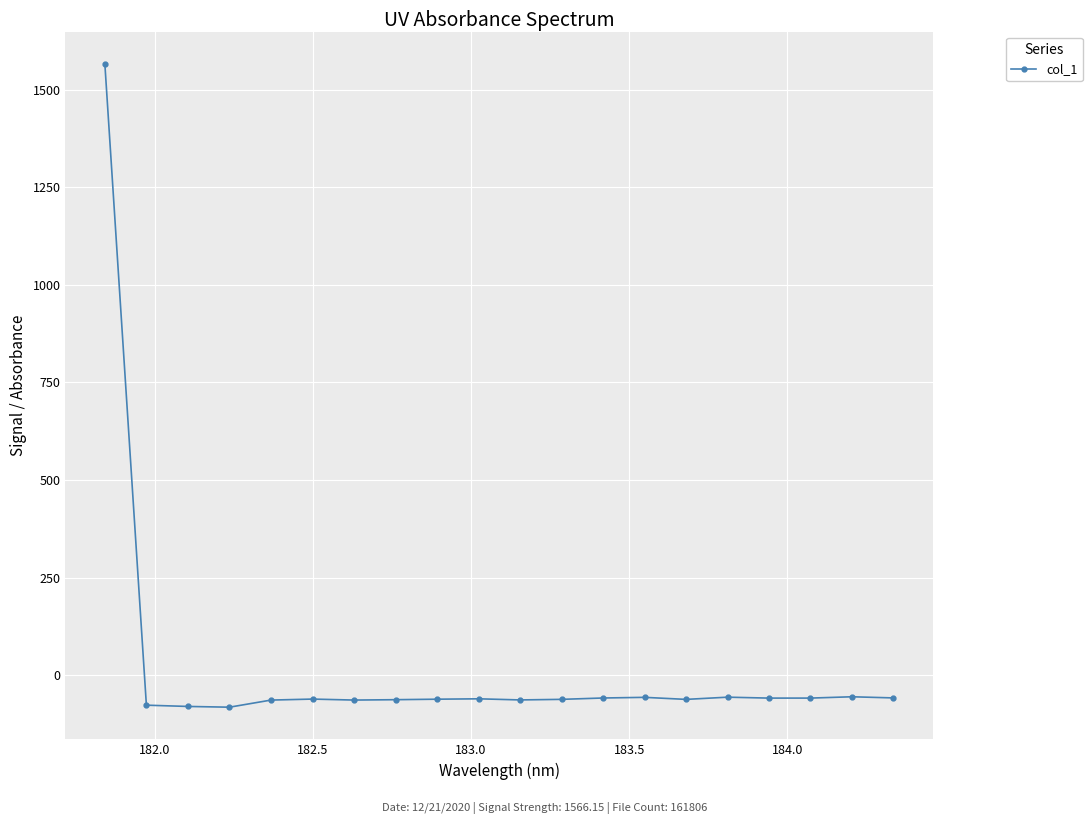

How many values are below zero?

19